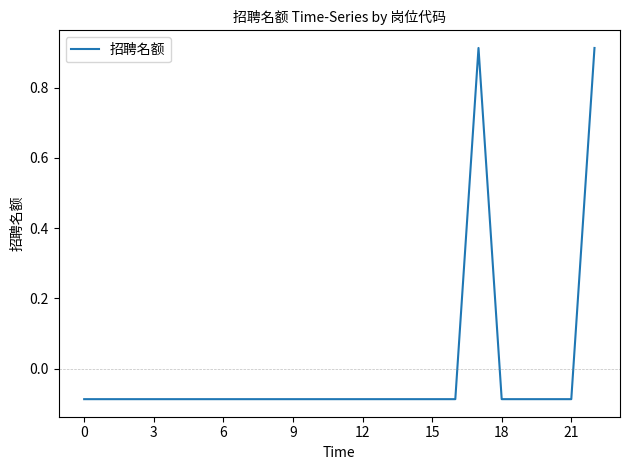

What is the difference between the maximum and minimum values?

1.0